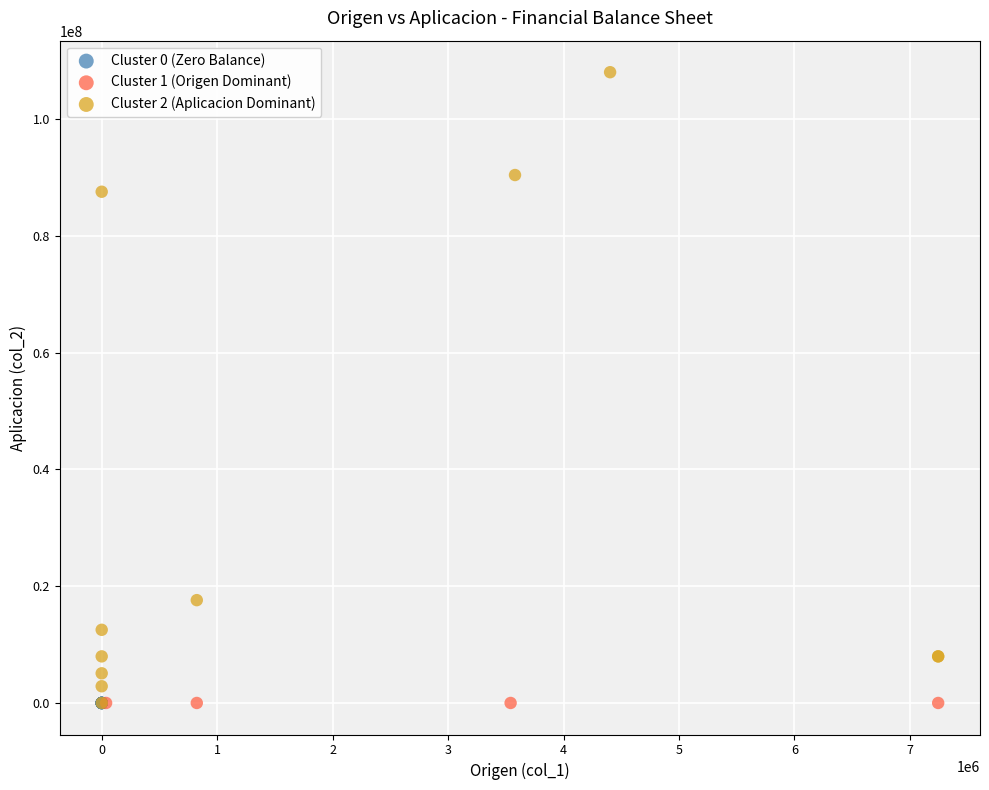

Which series reaches the maximum Y coordinate?

Cluster 2 (Aplicacion Dominant)